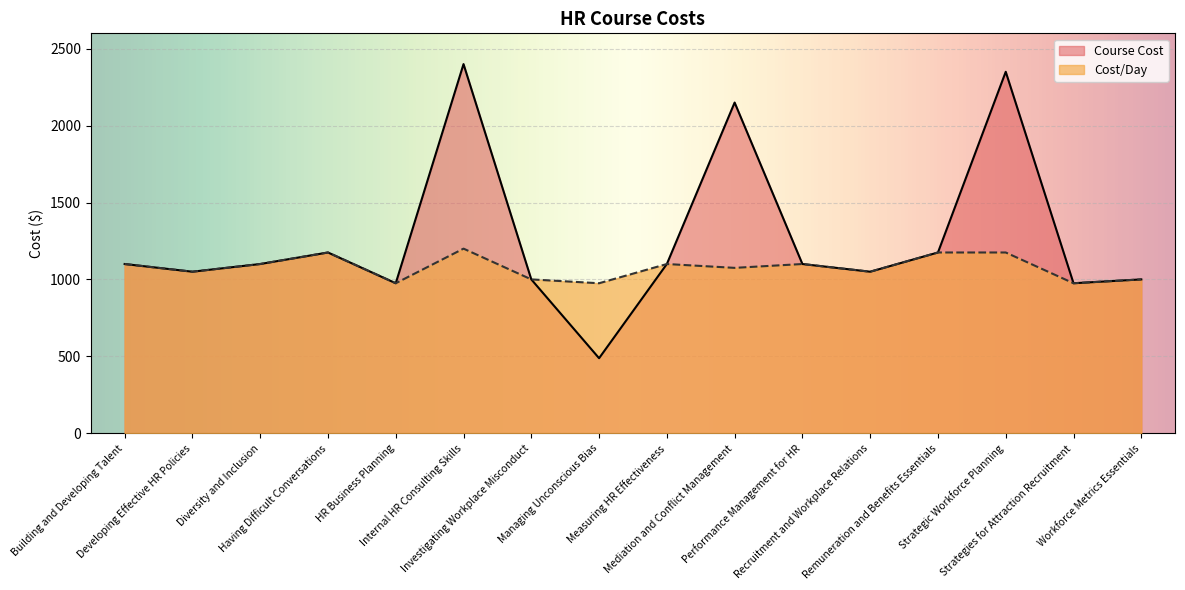

At which label does Course Cost reach its minimum?

Managing Unconscious Bias